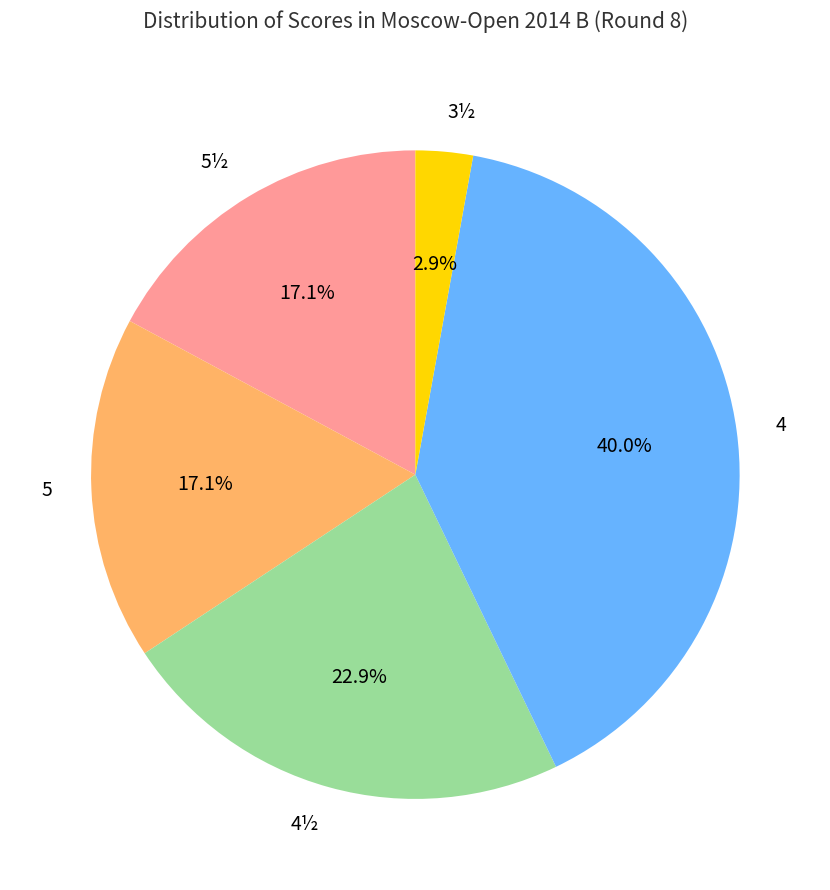

Which slice is the largest?

4